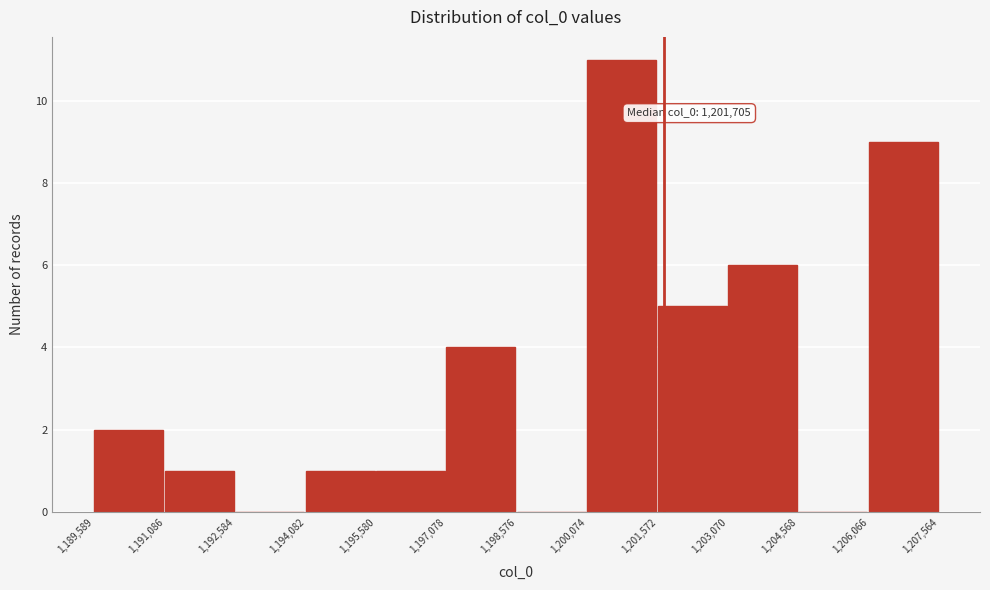

Which range on the x-axis has the tallest bar?

1,200,074 to 1,201,572